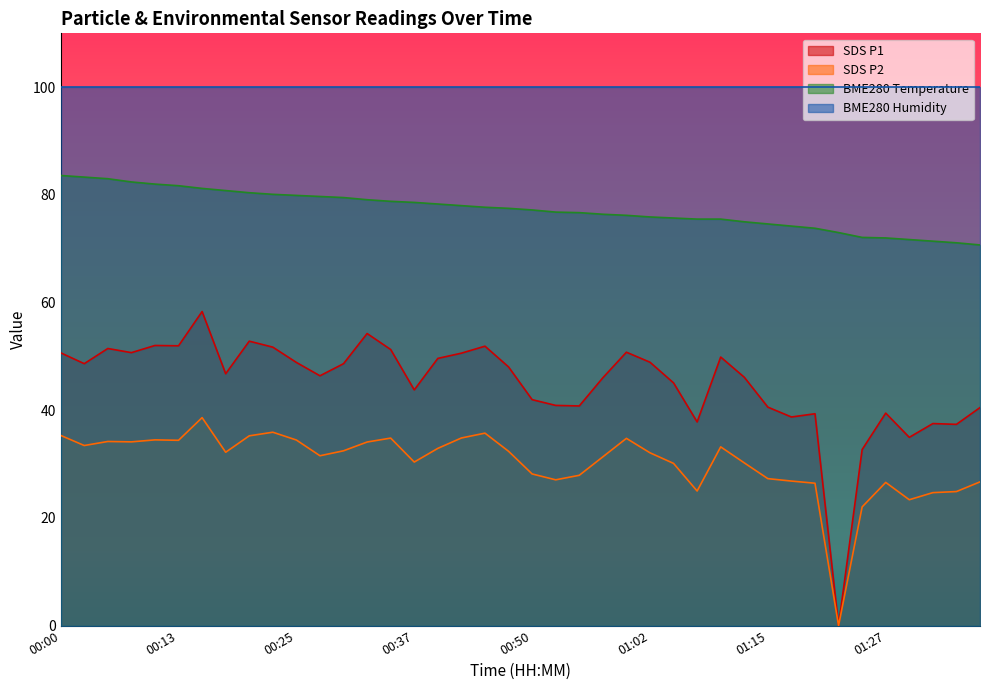

Which series has the widest spread of values?

SDS P1